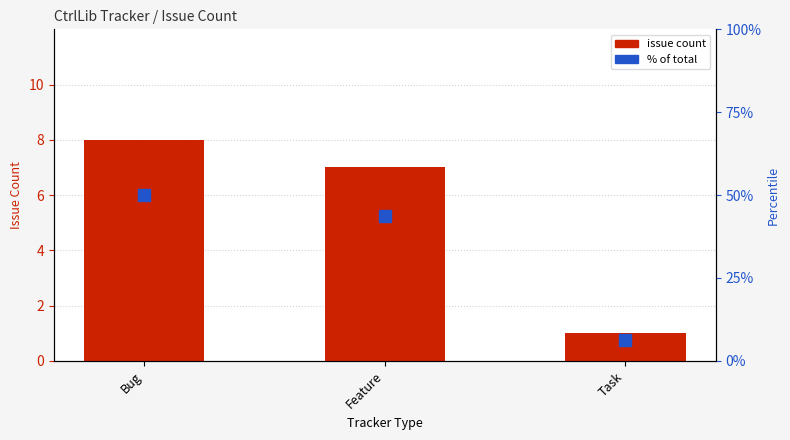

Count the number of data series in this chart.

2